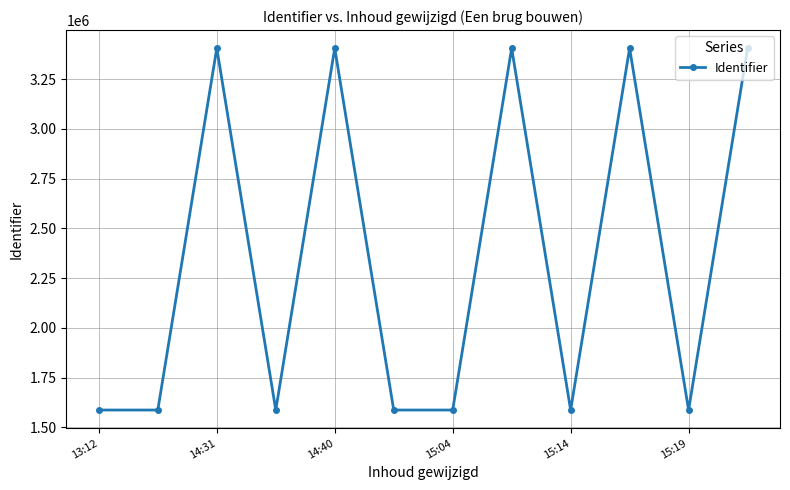

What is the value of the 4th point from the left?

1587672